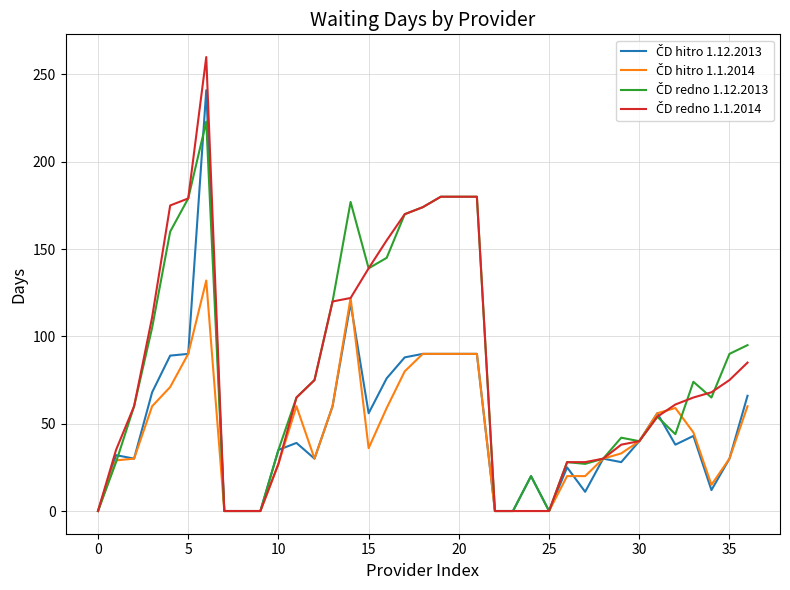

True or false: ČD hitro 1.1.2014 has more than 1 points higher than both neighbors.

True